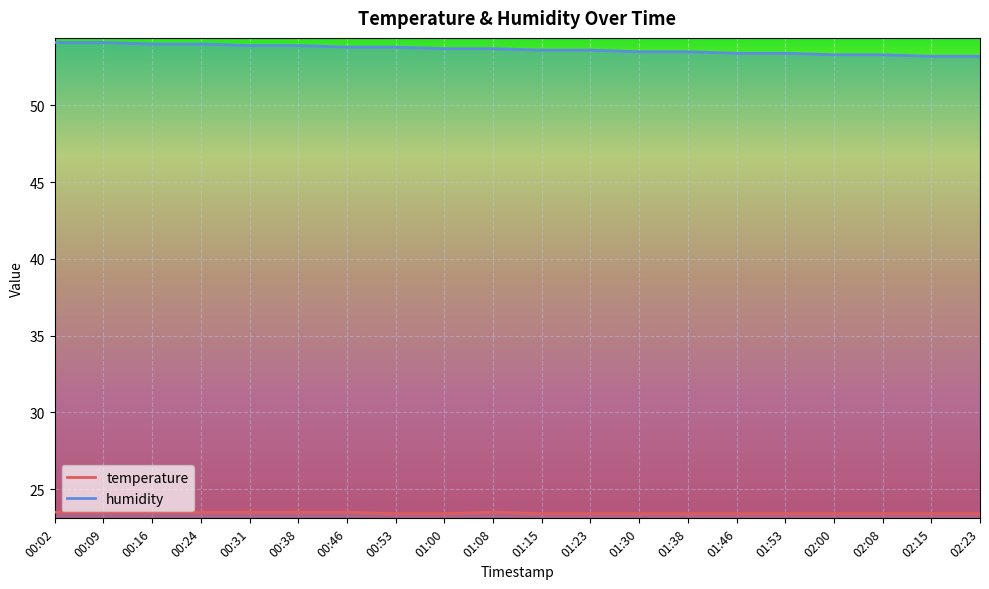

What is the approximate value of temperature at 01:38?

23.4